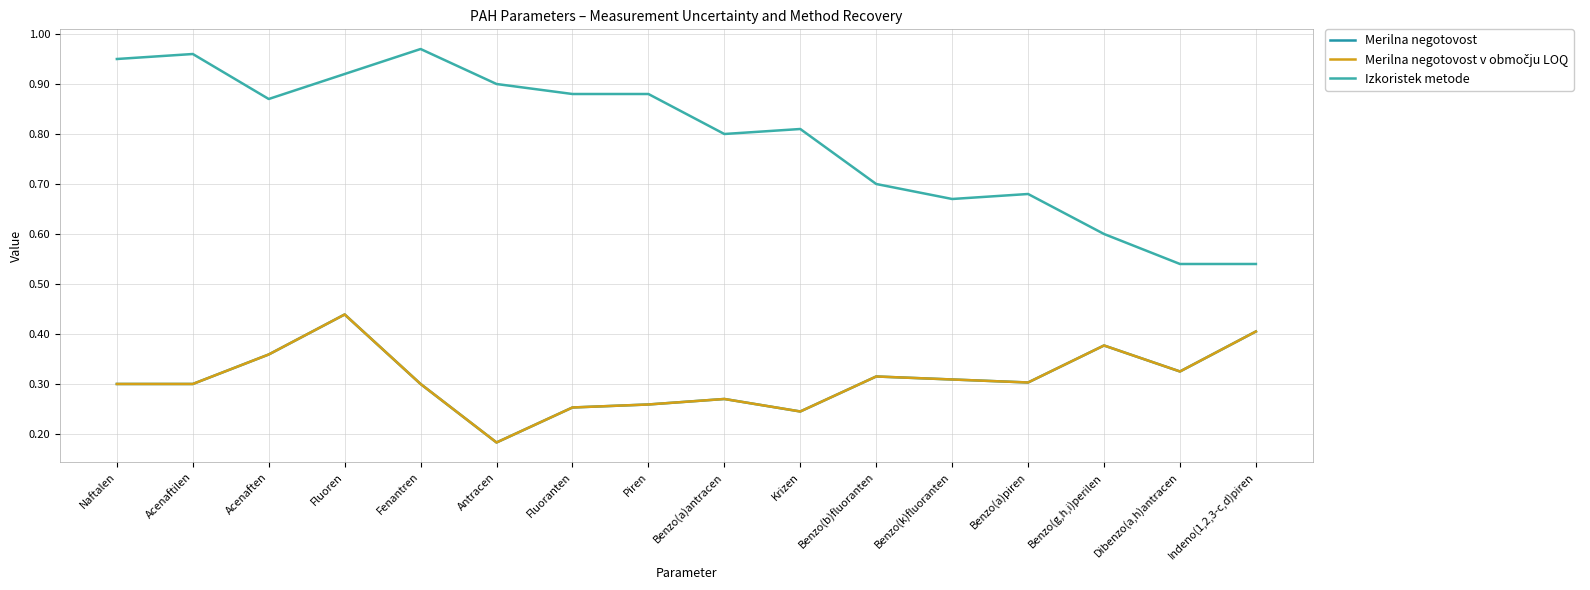

How many lines are shown in the chart?

3